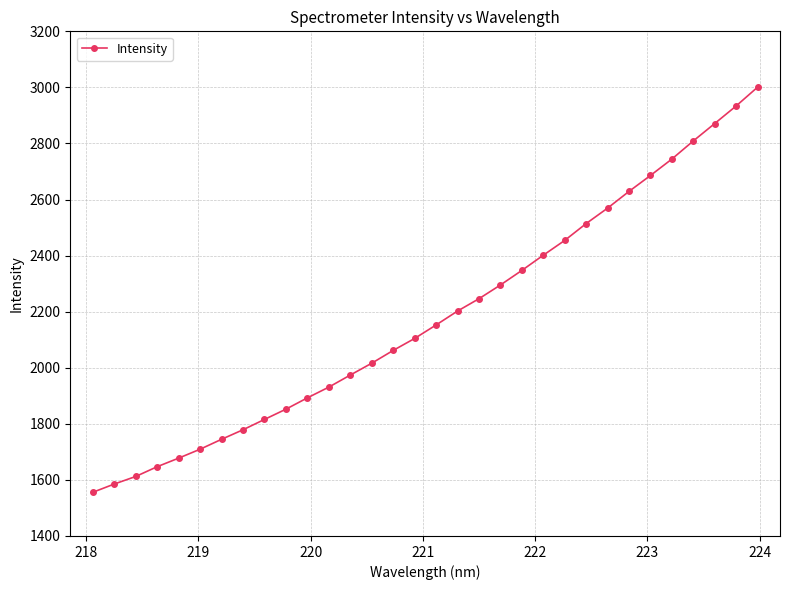

What is the sum of all values?

69815.4